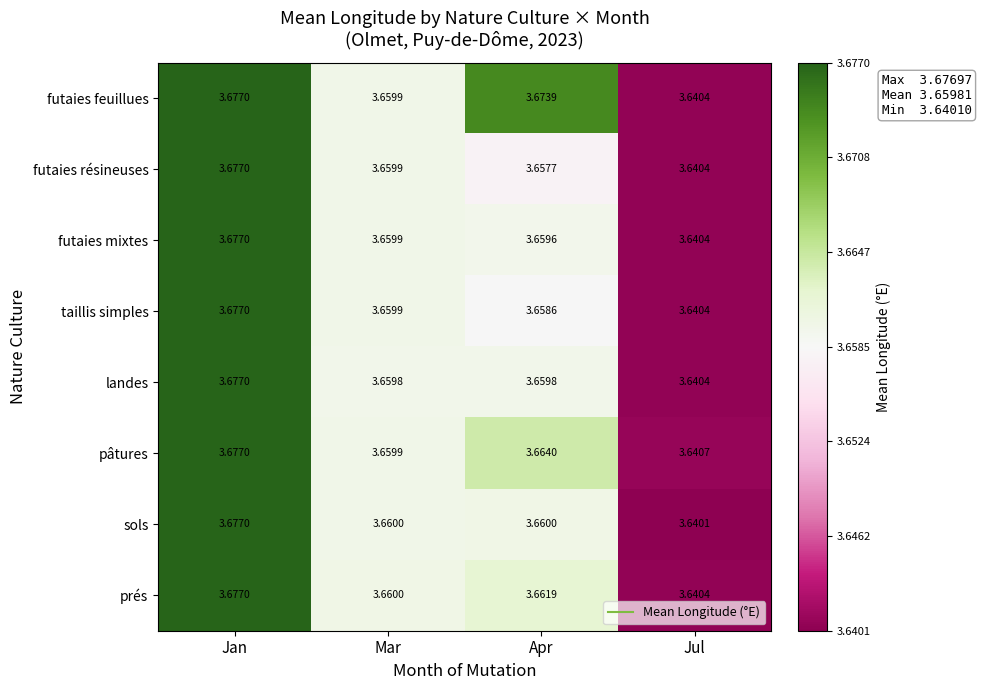

At how many categories does at least one series exceed 3?

4